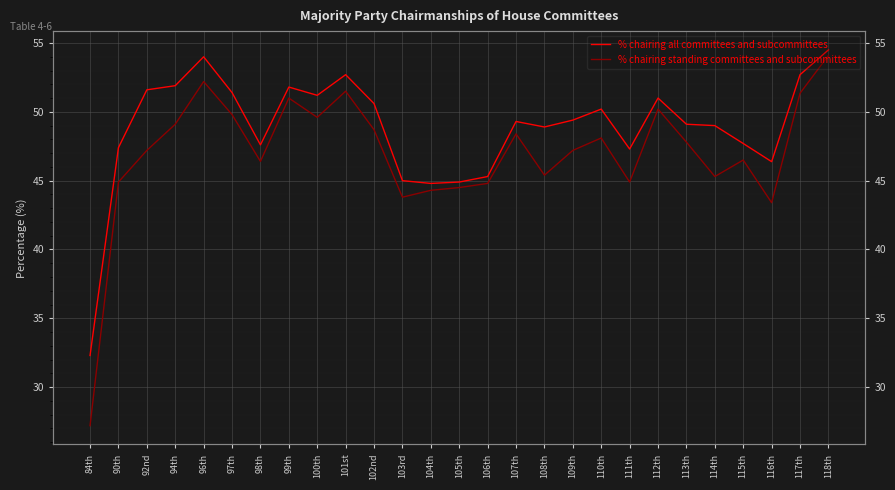

How many lines are shown in the chart?

2